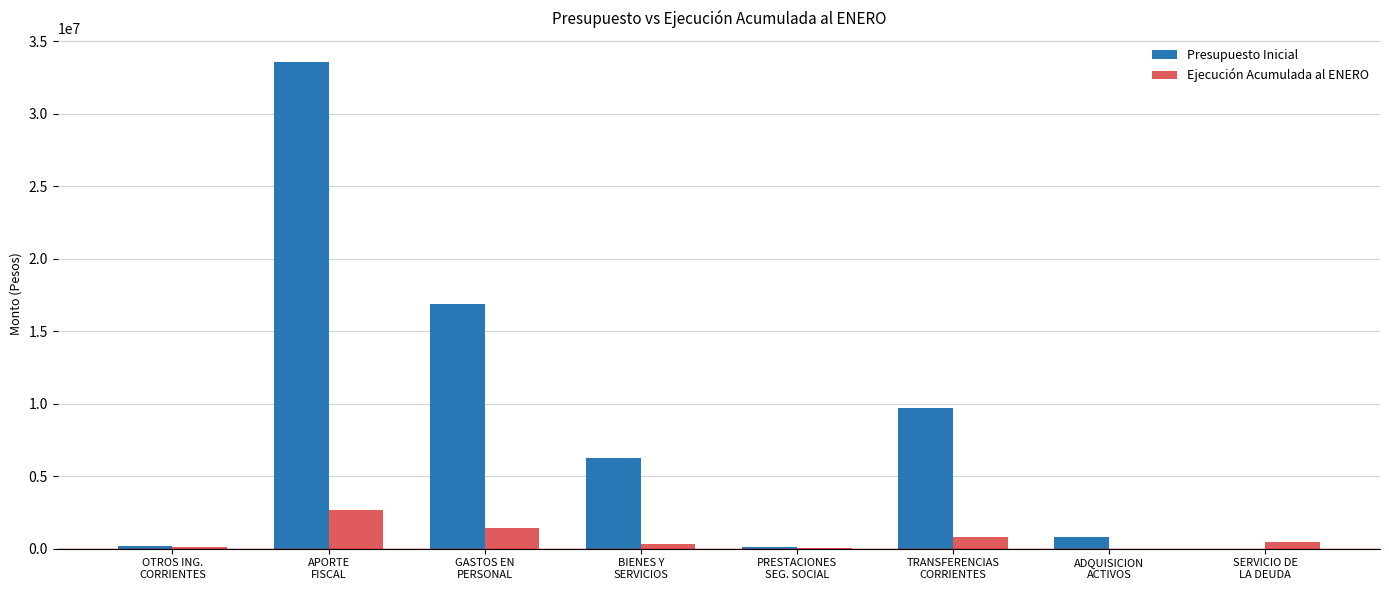

How many data points does each series have?

8